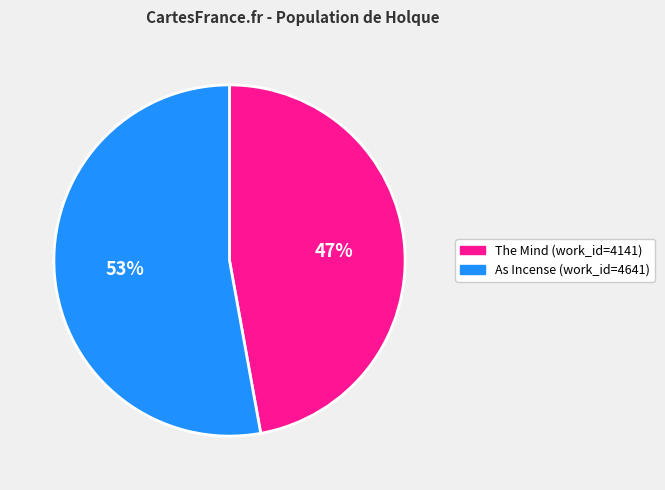

Is there any slice that represents more than half of the pie?

Yes